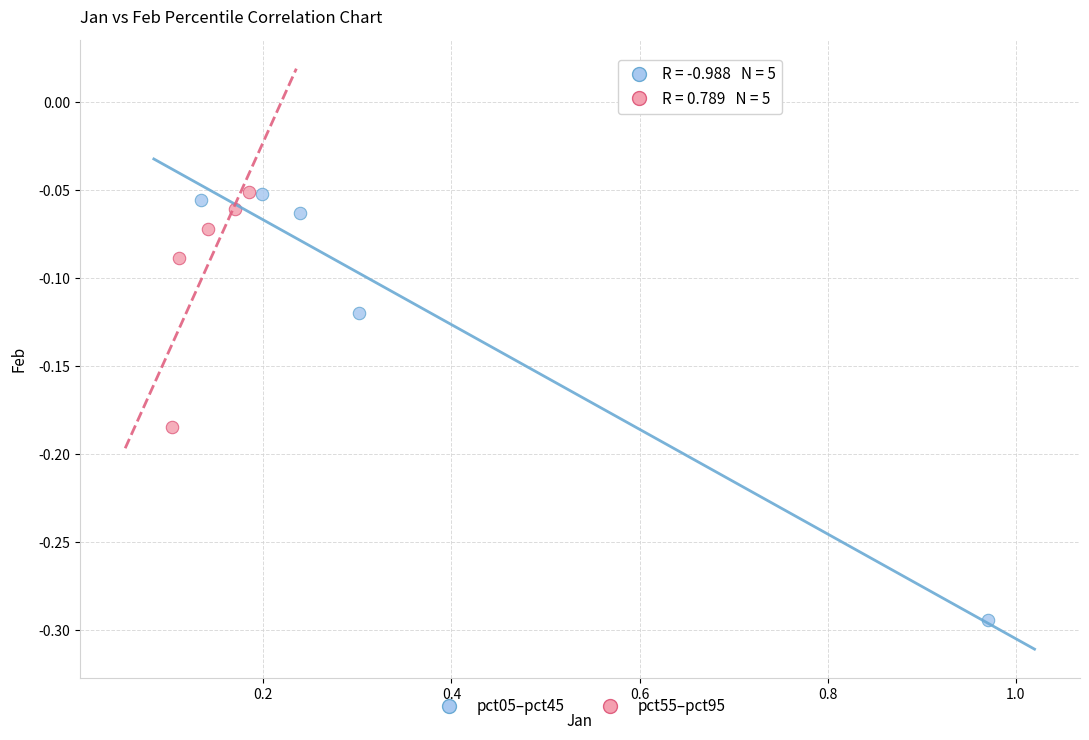

Which series has the largest Y range (max minus min)?

pct05–pct45